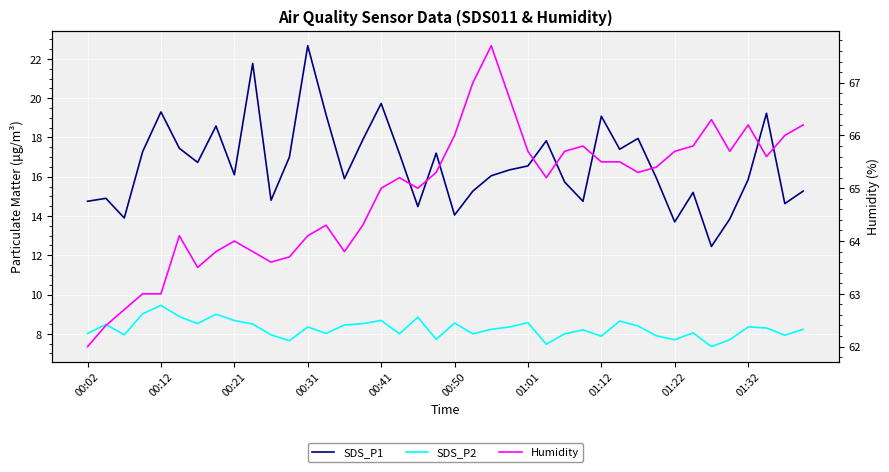

Which has a higher value, 31 or 33?

31